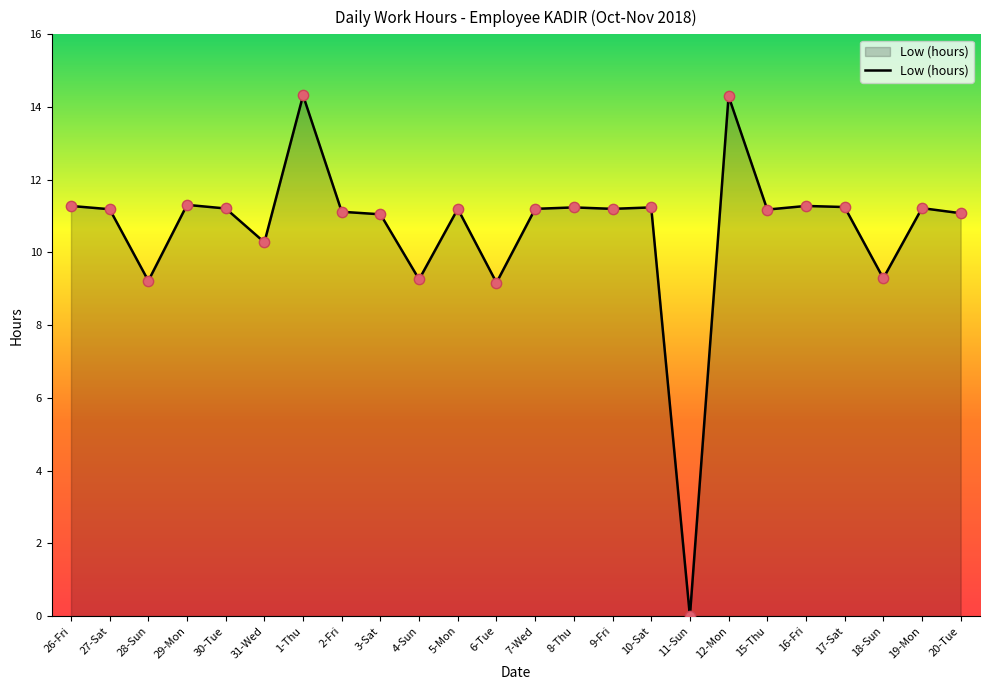

Which has a higher value, 28-Sun or 29-Mon?

29-Mon